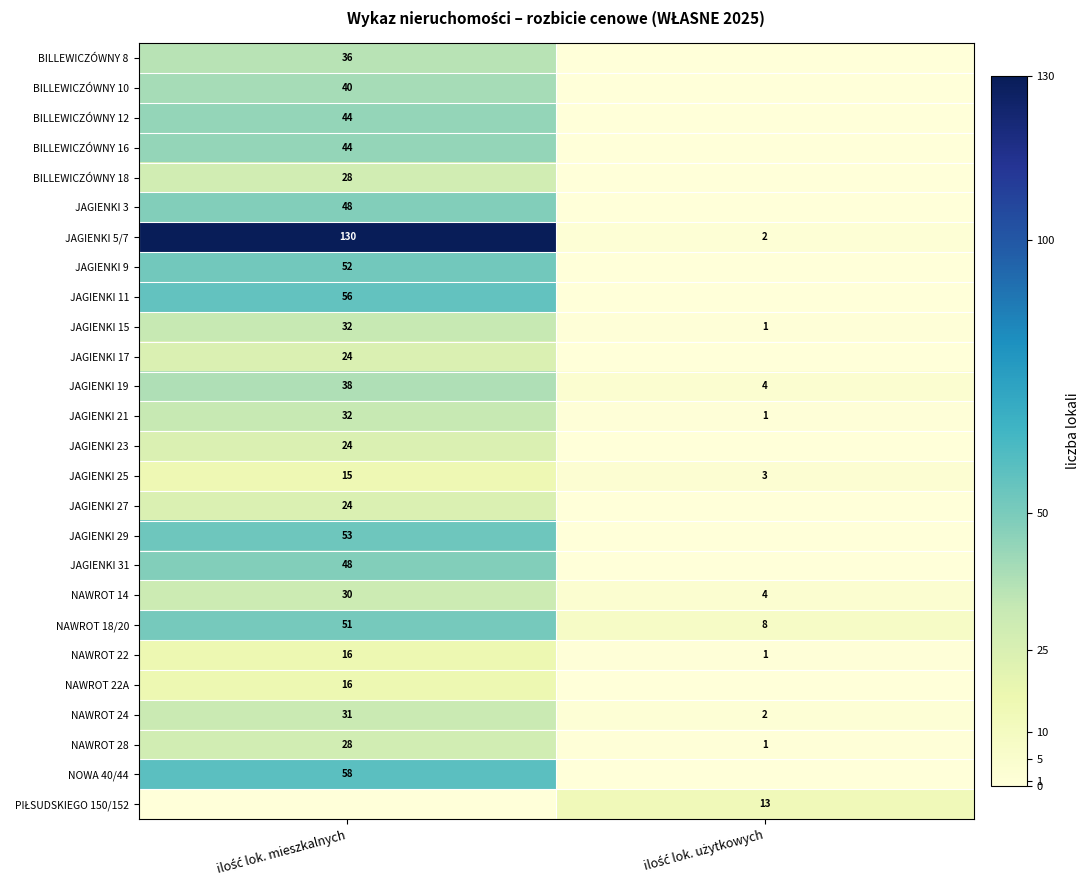

What is the maximum value for NAWROT 28?

28